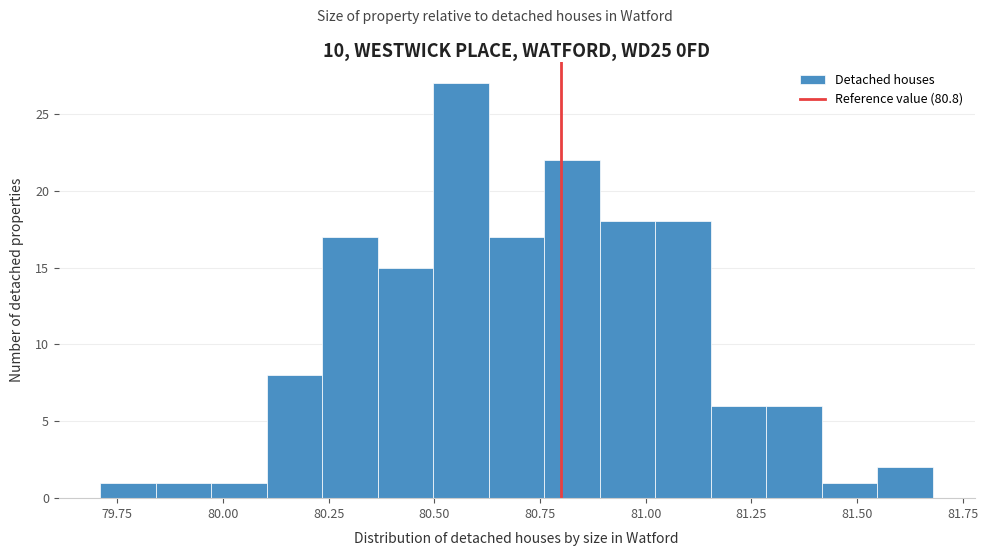

Read against the x-axis, roughly where is the centre of the tallest bar?

80.55